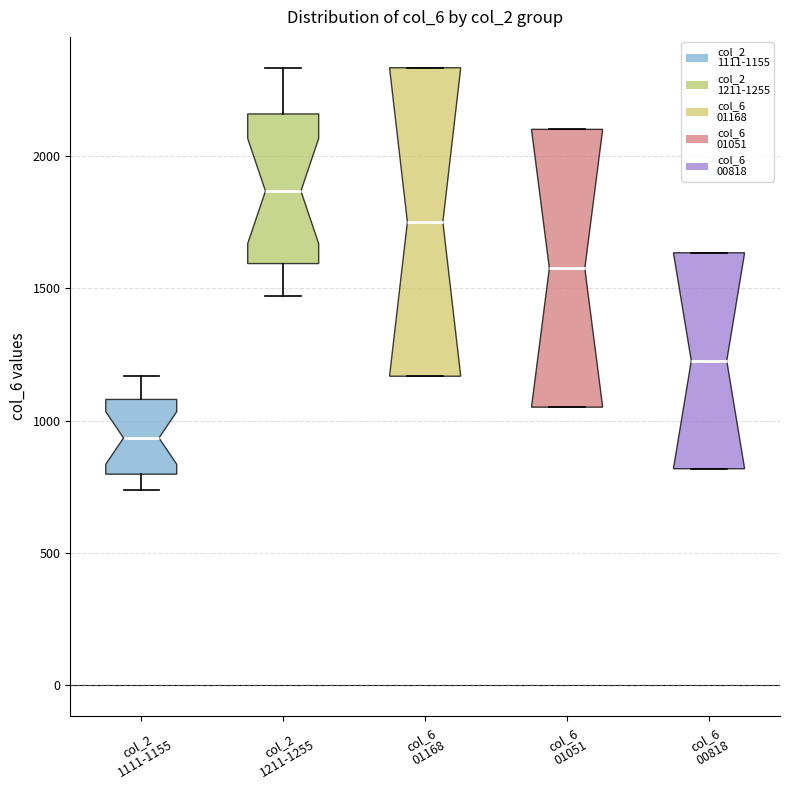

Reading left to right, transcribe this box plot: for each box, give where its median line is, the range the box spans, and where its two whiskers end, as read against the y-axis. The values are not printed on the chart, so give them approximately, as read against the axis.

col_2 1111-1155: median 950, box 800 to 1100, whiskers 750 to 1150
col_2 1211-1255: median 1850, box 1600 to 2150, whiskers 1450 to 2350
col_6 01168: median 1750, box 1150 to 2350, whiskers 1150 to 2350
col_6 01051: median 1600, box 1050 to 2100, whiskers 1050 to 2100
col_6 00818: median 1250, box 800 to 1650, whiskers 800 to 1650